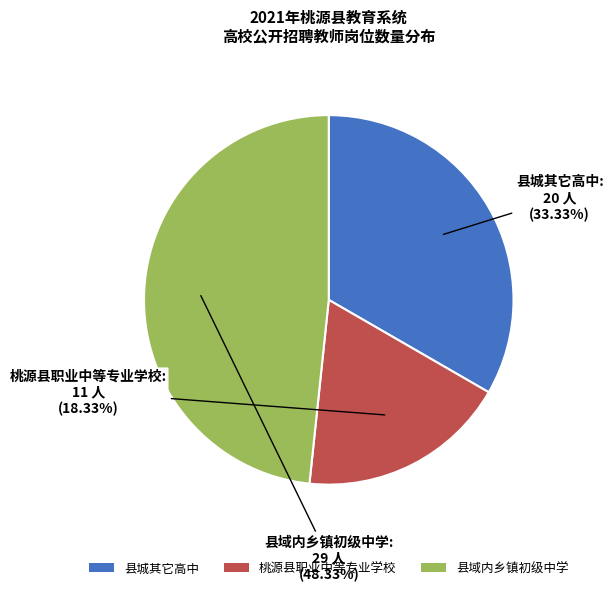

Combined, do 县城其它高中 and 桃源县职业中等专业学校 account for over 50%?

Yes